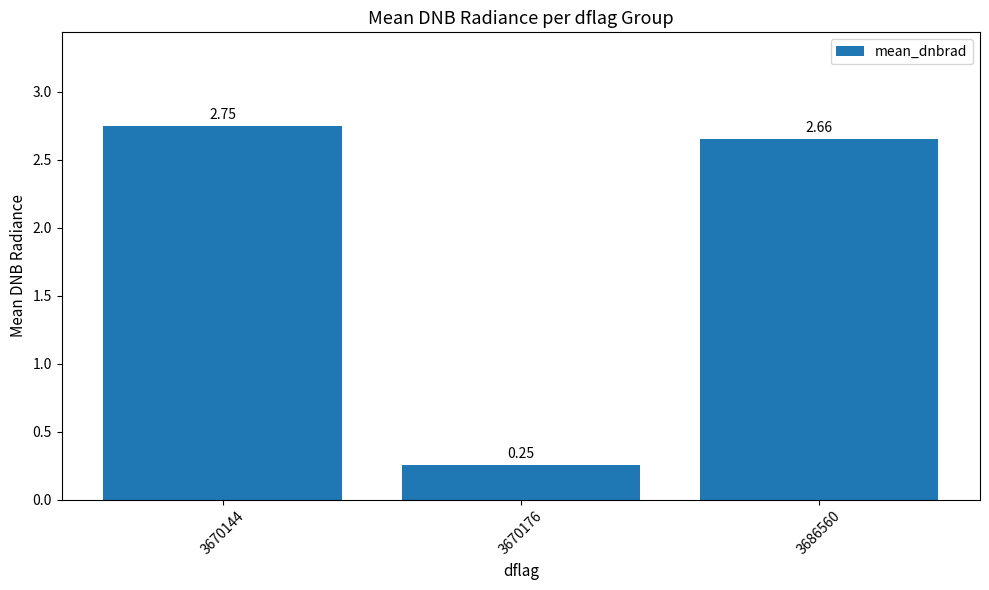

The chart shows a value of 0.4 at 3670176. True or false?

False